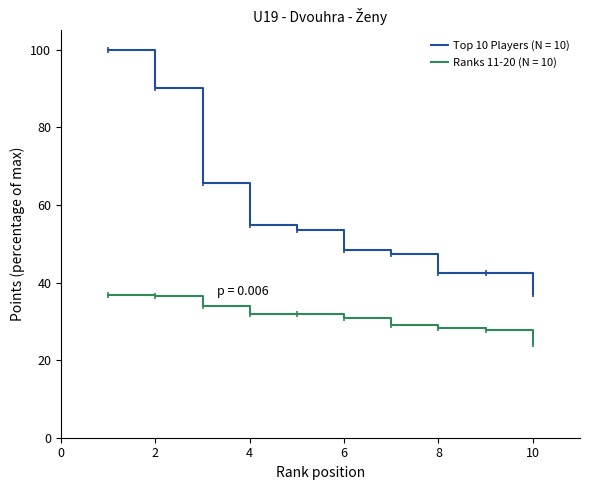

Which series has the widest spread of values?

Top 10 Players (N = 10)